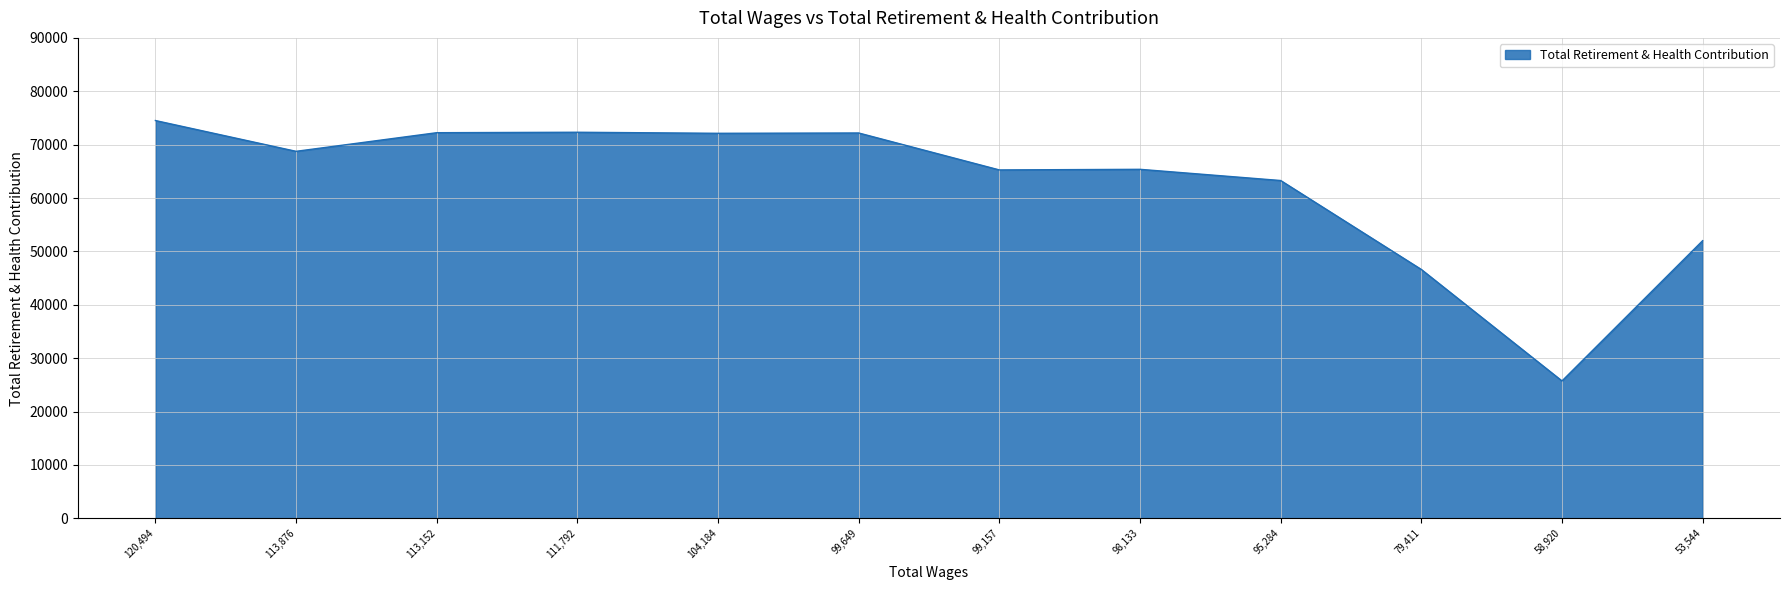

At which label is the value closest to 50130?

53,544